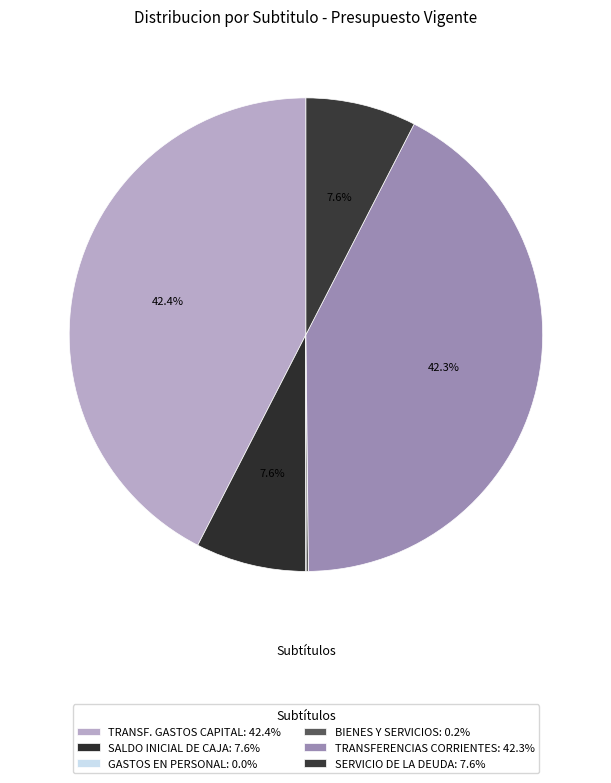

To the nearest percent, what is the average slice percentage?

17%